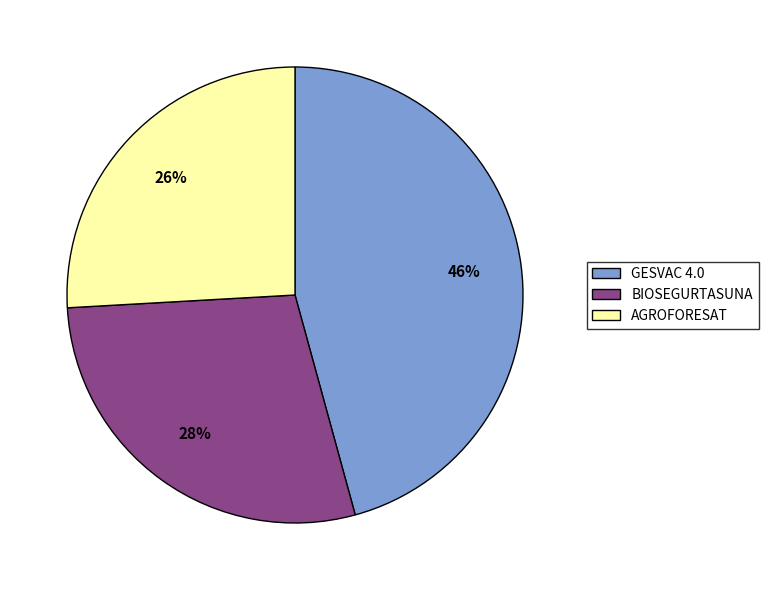

Which category has the biggest portion of the pie?

GESVAC 4.0